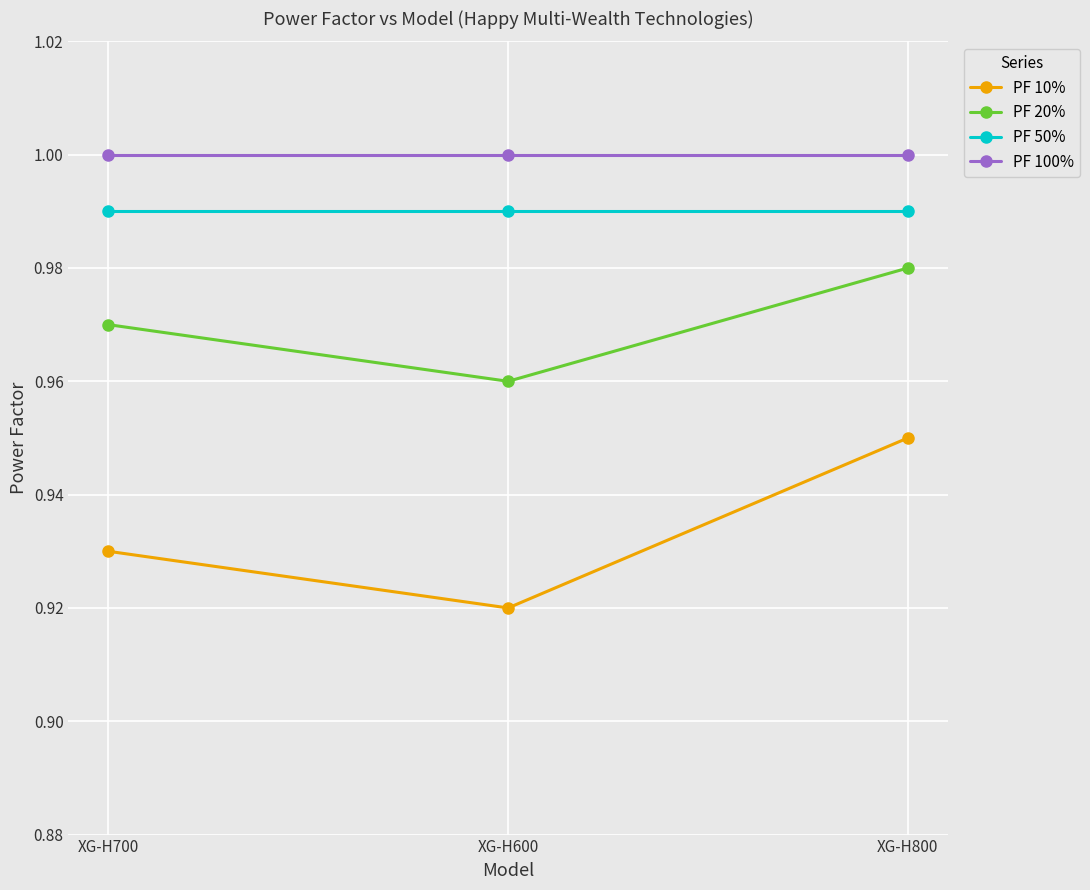

How many lines are shown in the chart?

4